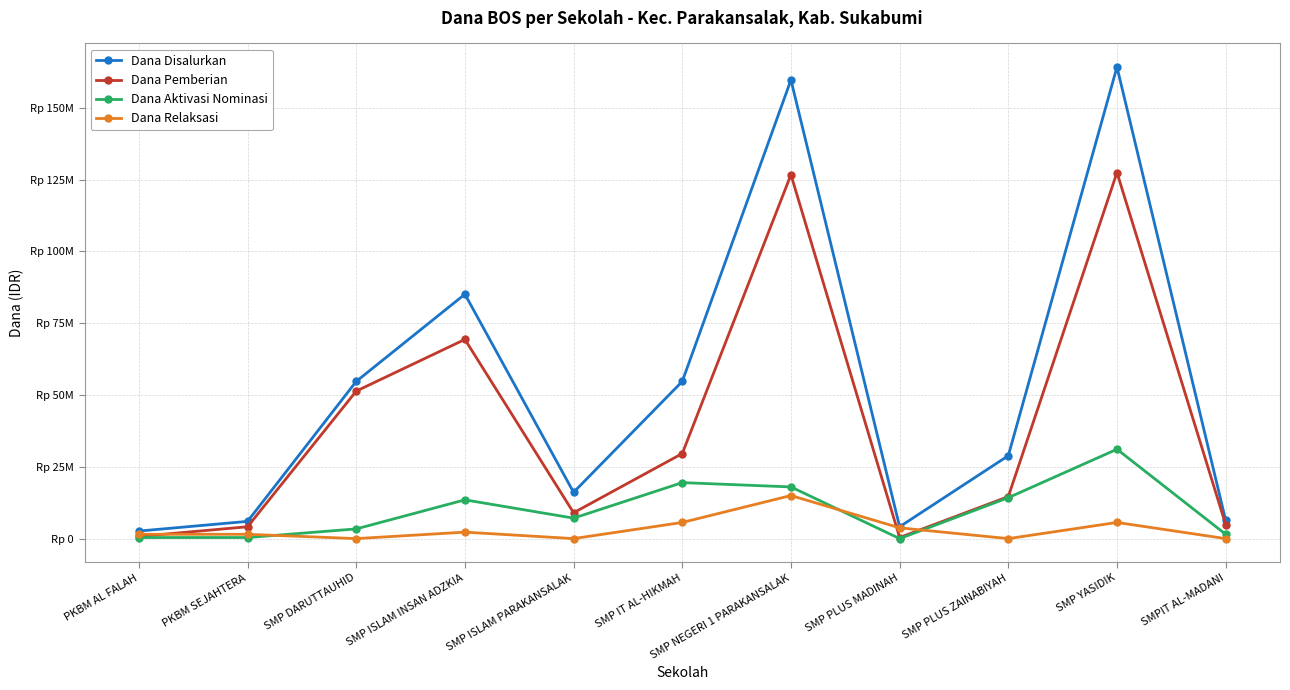

What is the label of the 11th point from the left?

SMPIT AL-MADANI